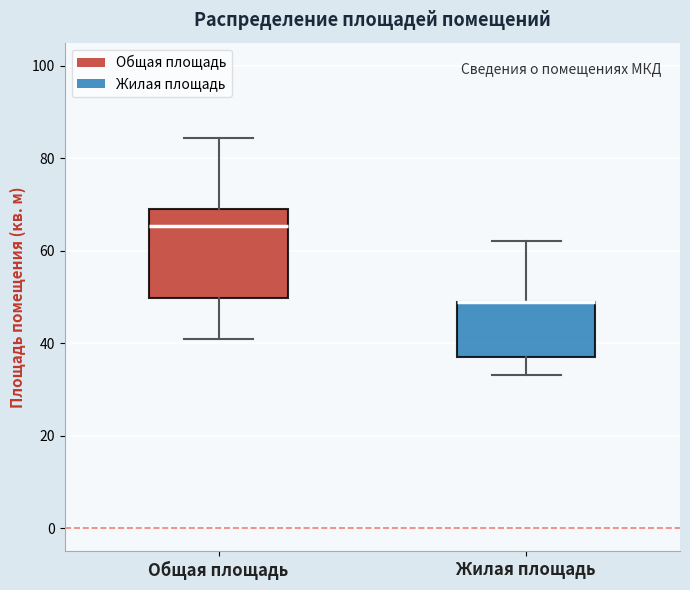

Which box is the tallest, from its lower edge to its upper edge?

Общая площадь